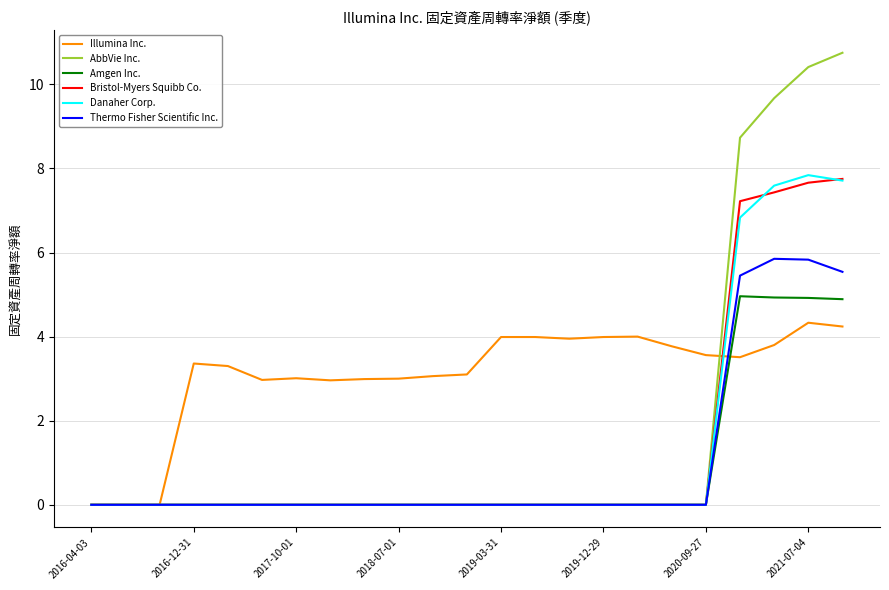

What is the maximum value for Danaher Corp.?

7.8